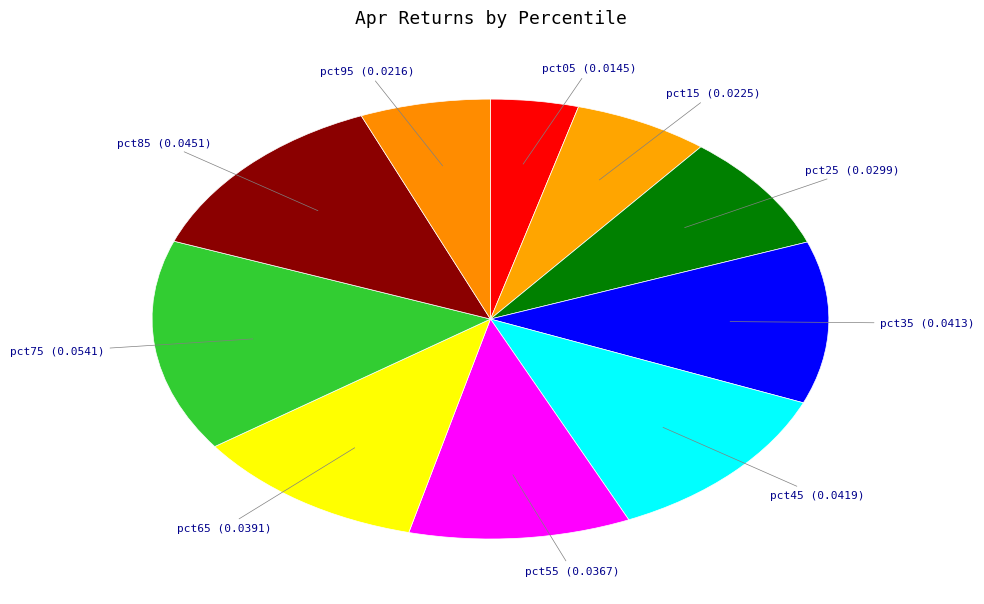

How many slices are in this pie chart?

10